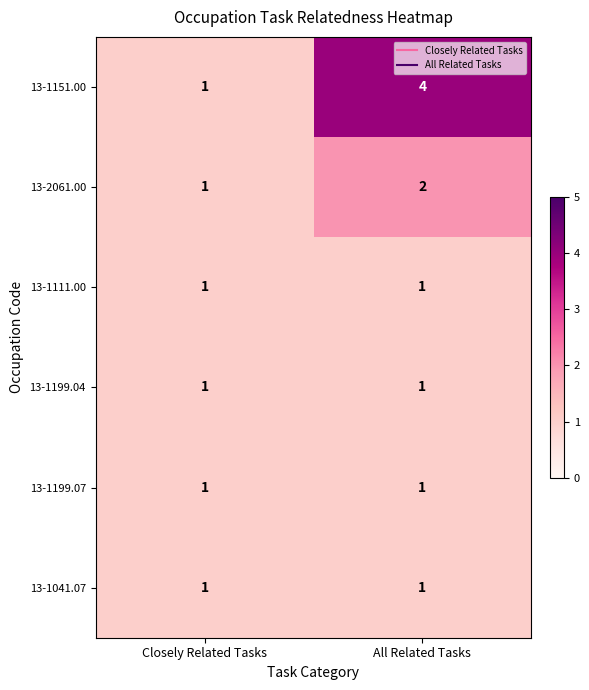

Which series has the largest total across all categories?

13-1151.00